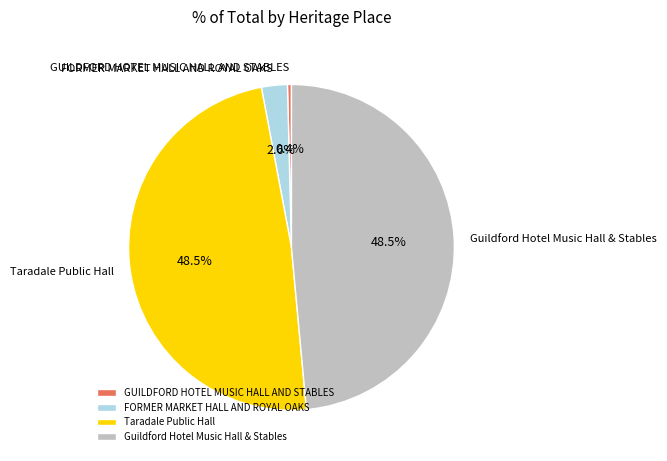

To the nearest percent, what is the average slice percentage?

25%